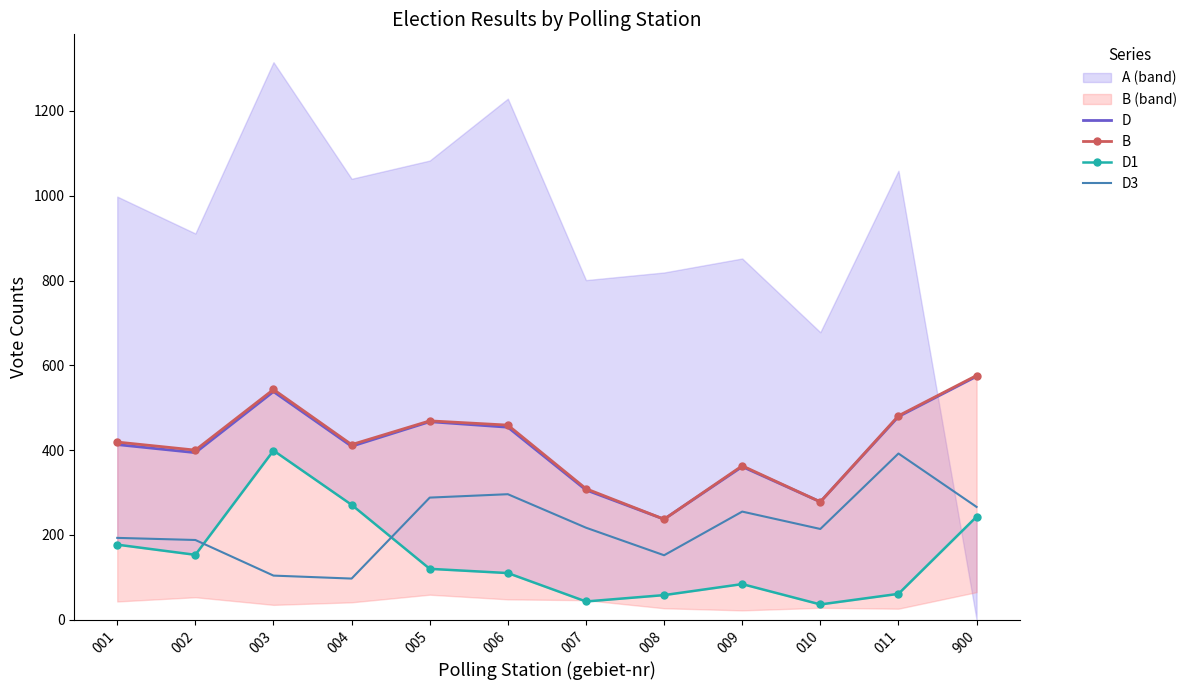

Reading left to right, extract all data points from this chart.

D: 413	394	538	409	467	454	306	237	361	278	479	574
B: 419	400	543	413	469	459	309	237	363	278	481	576
D1: 177	153	399	271	120	110	43	58	84	36	61	243
D3: 193	188	104	97	288	296	217	152	255	214	392	266